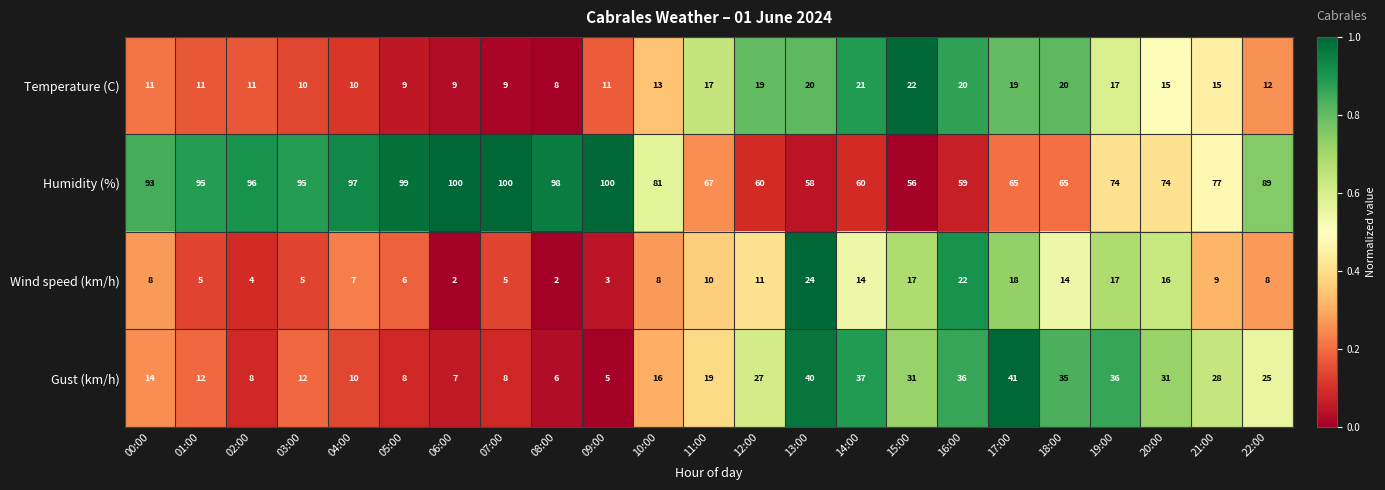

Which series changed the most between 04:00 and 21:00?

Humidity (%)